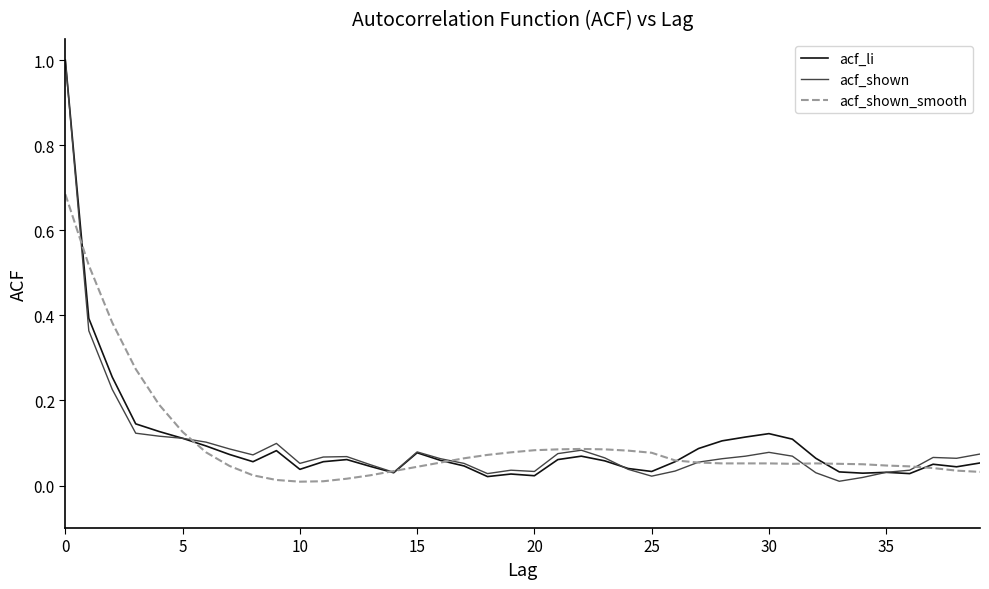

What is the highest value of the acf_shown series?

1.0